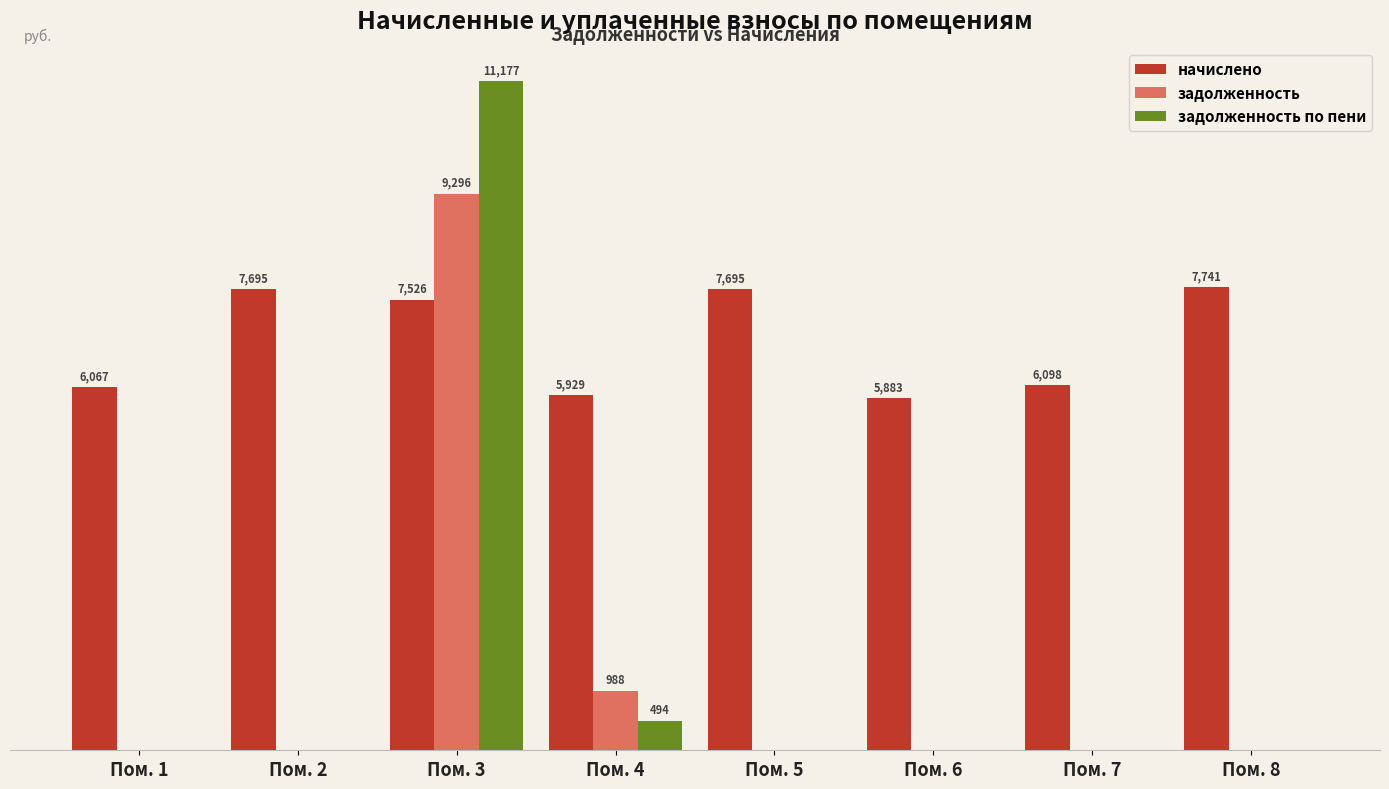

At which label is задолженность по пени closest to 5588?

Пом. 4